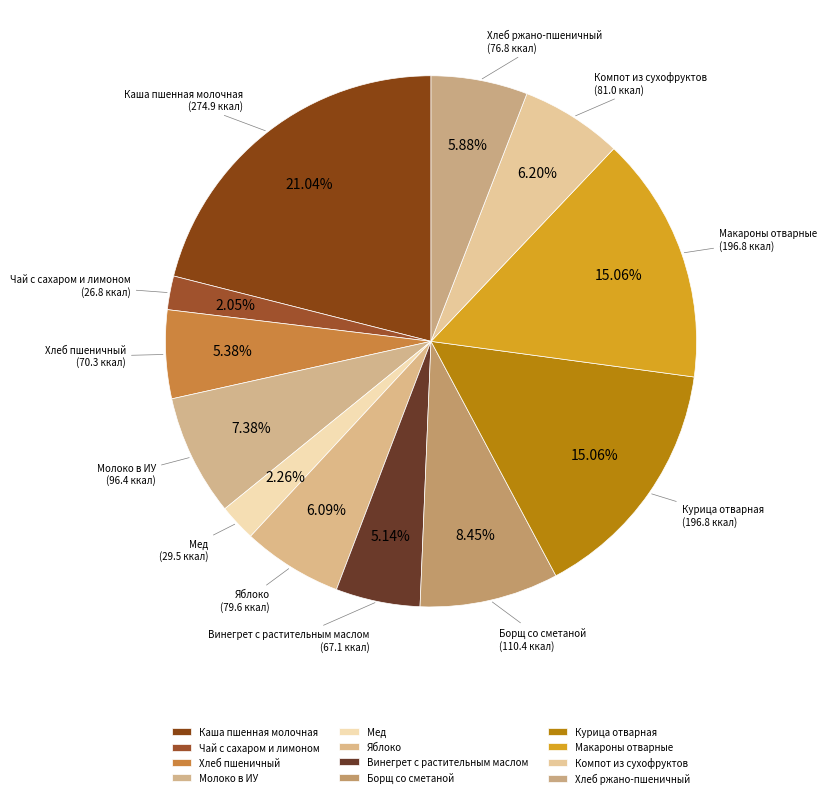

To the nearest percent, what percentage of the pie is Хлеб ржано-пшеничный?

6%